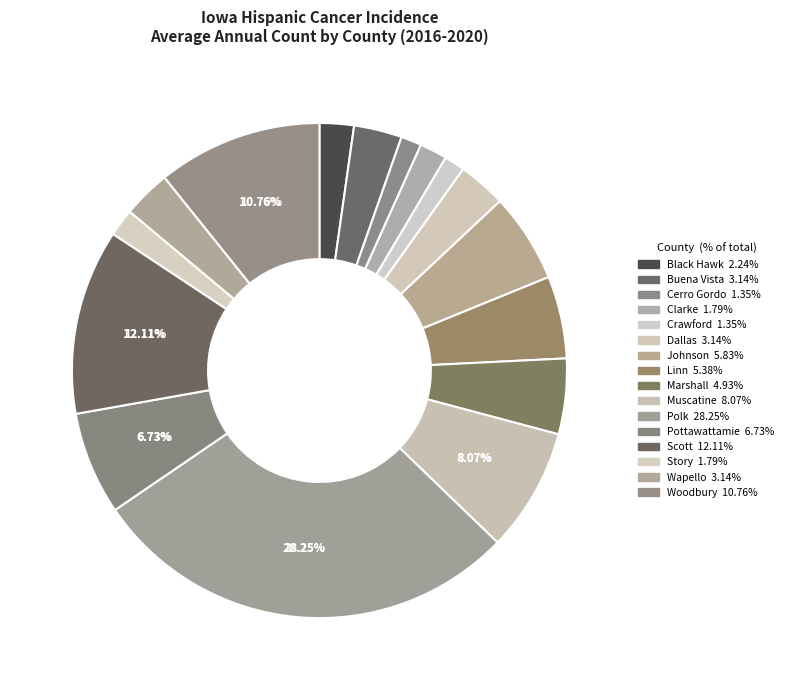

How many segments does this pie chart have?

16